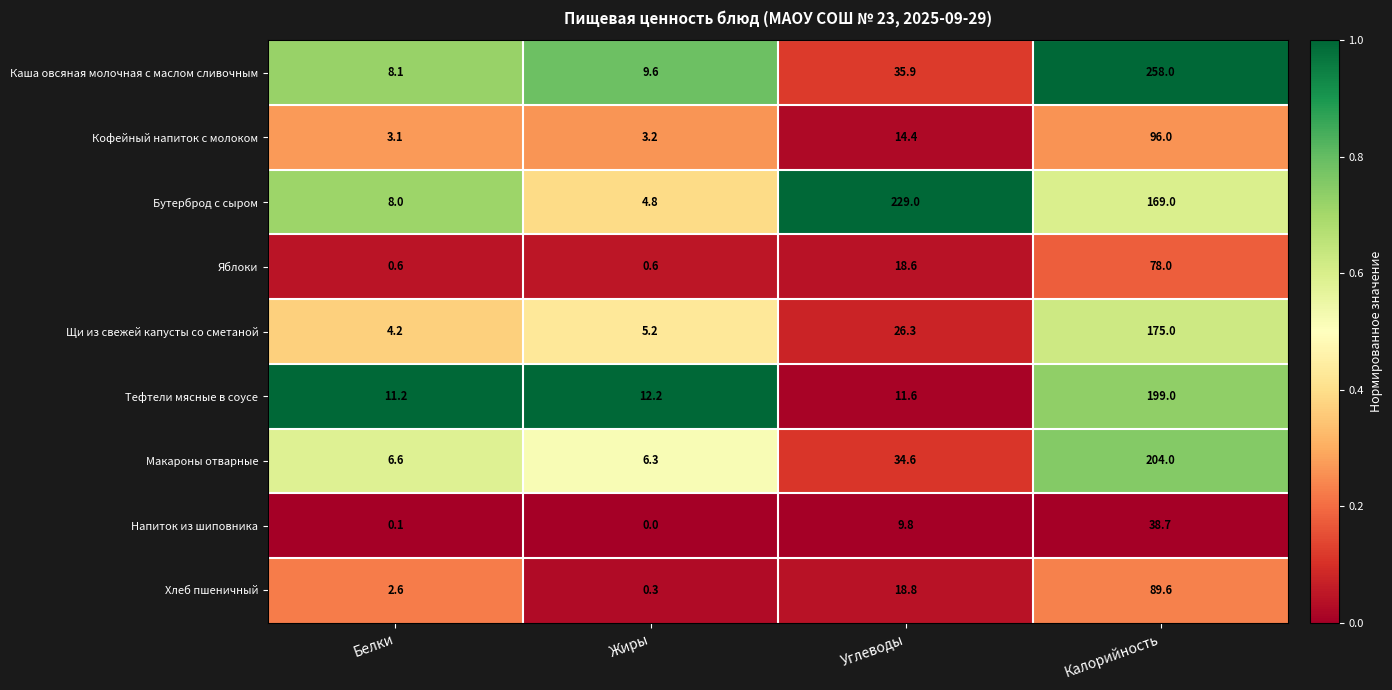

What is the difference between the Каша овсяная молочная с маслом сливочным values at Белки and Углеводы?

27.8